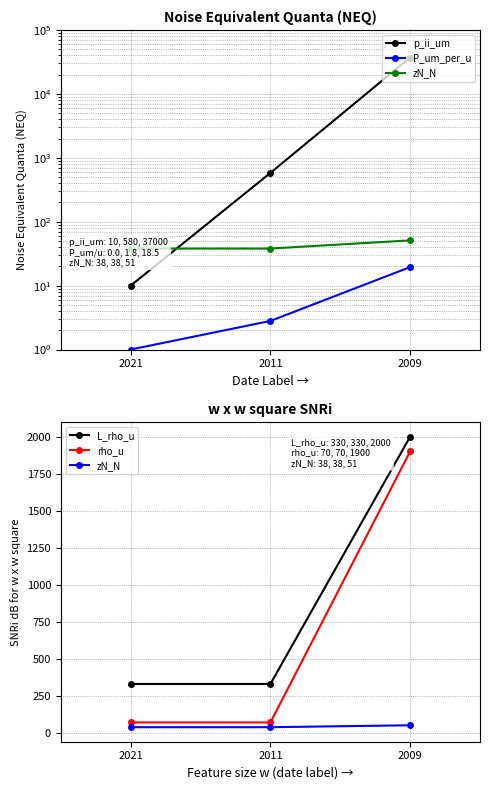

Does the chart display data point markers on the line(s)?

Yes